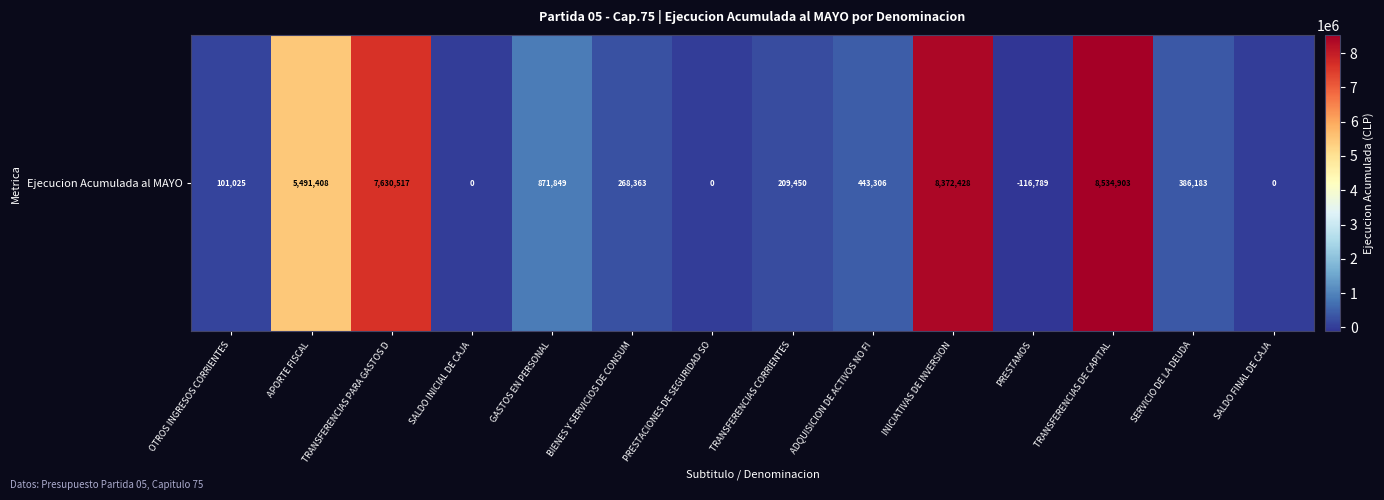

What is the minimum value shown in the chart?

-116789